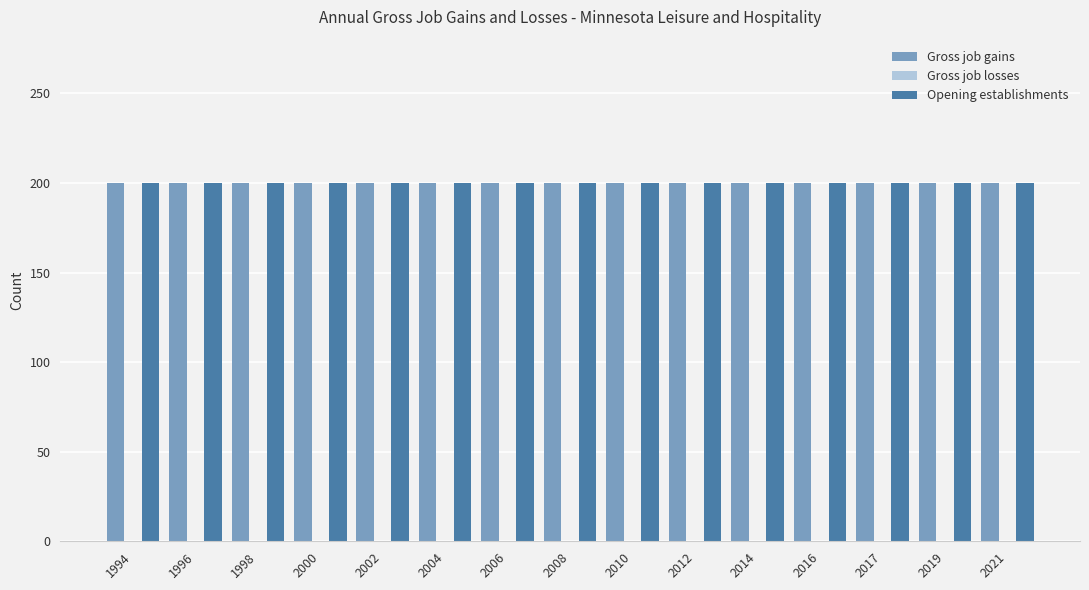

Are the bars horizontal?

No